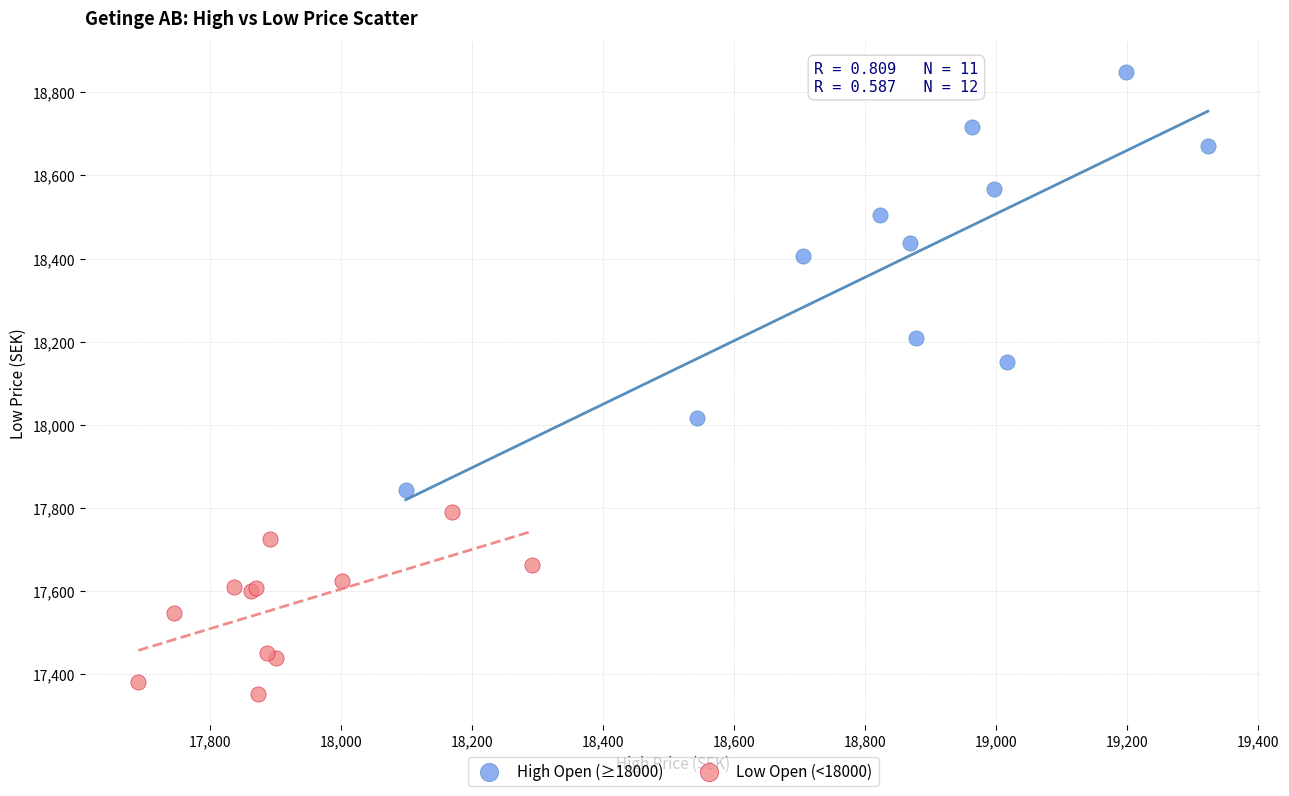

Which series has the widest spread of Y values?

High Open (≥18000)